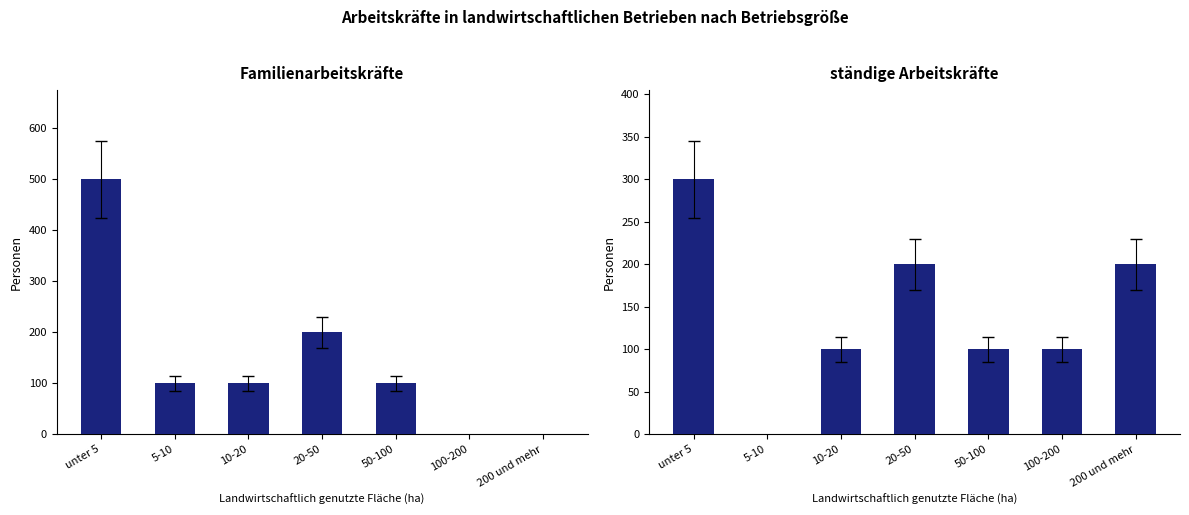

At how many categories does at least one series exceed 424?

1